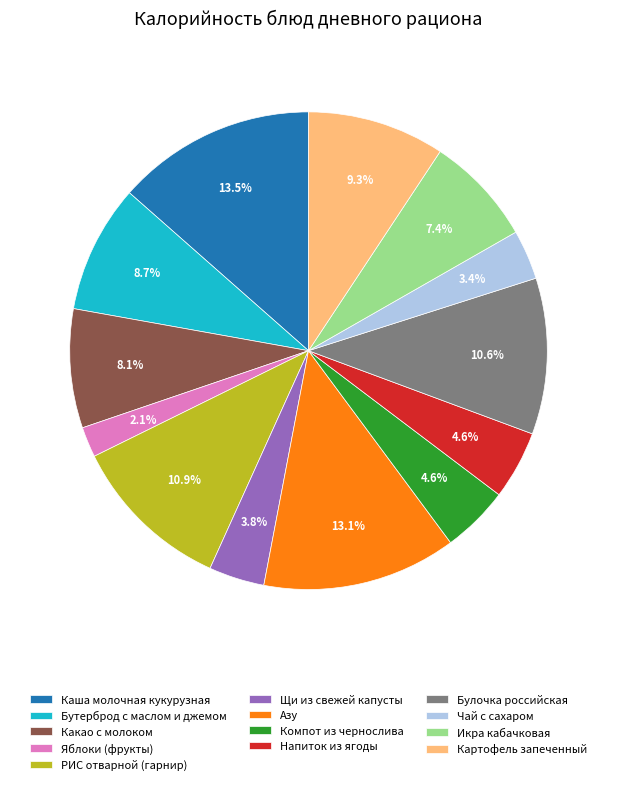

Between Икра кабачковая and Яблоки (фрукты), which is larger?

Икра кабачковая